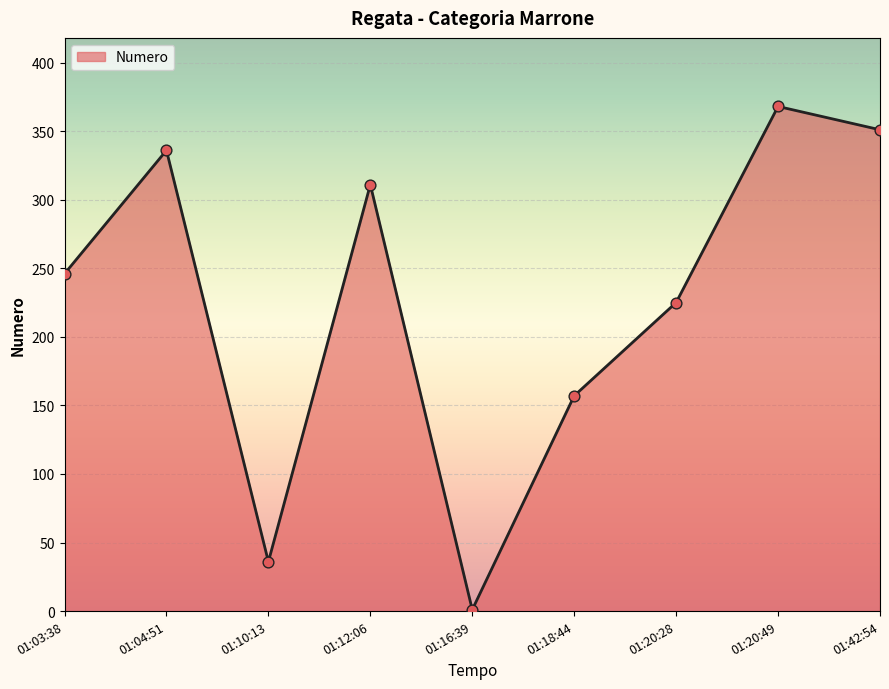

What is the change in value from 01:10:13 to 01:20:28?

+189